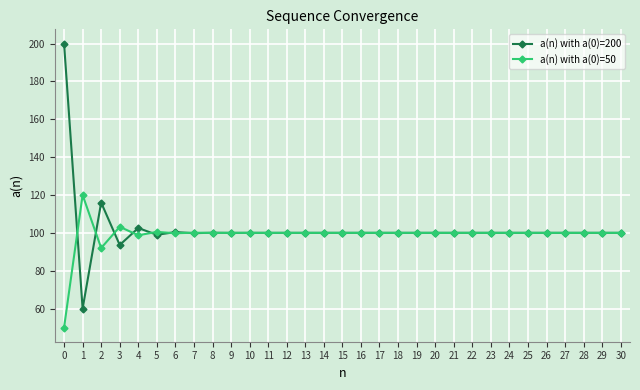

What is the total value across all series at 10?

200.0